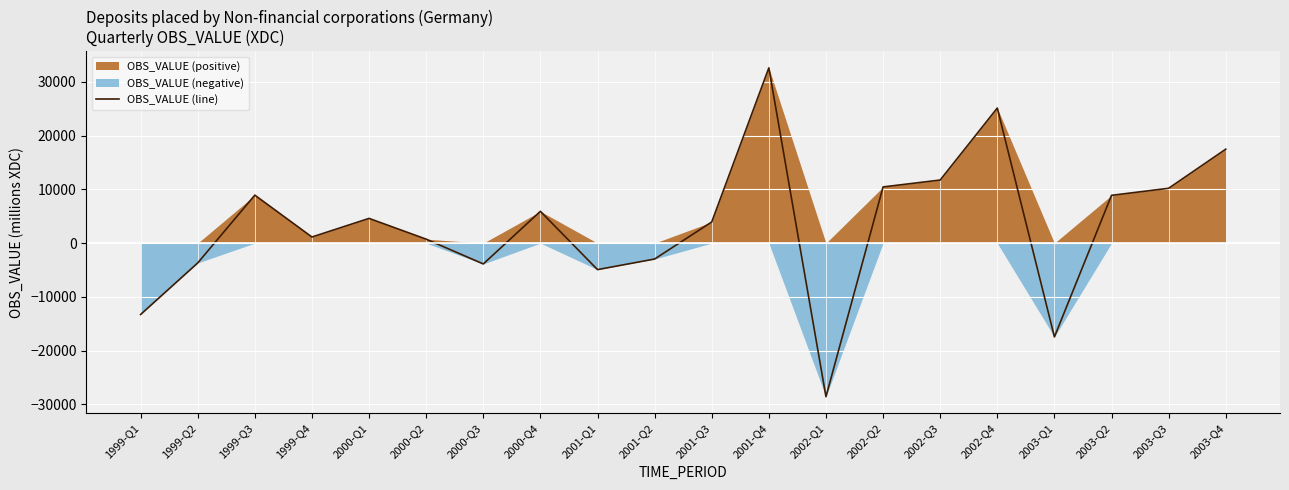

At which category does the chart reach its peak across all series?

2001-Q4